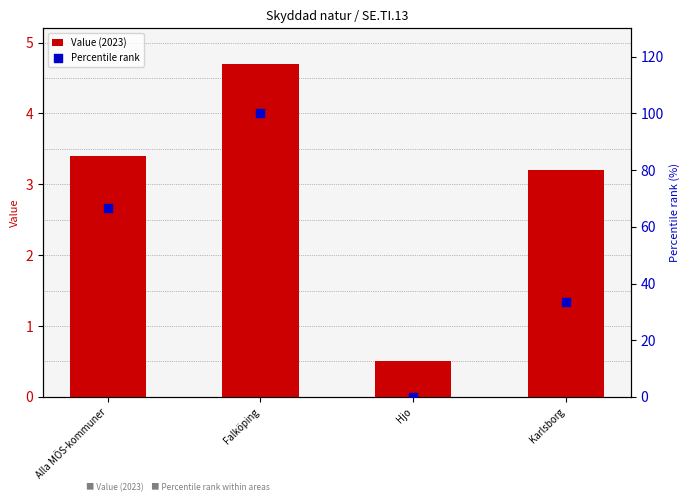

What are all the series names shown in the legend?

Value (2023), Percentile rank